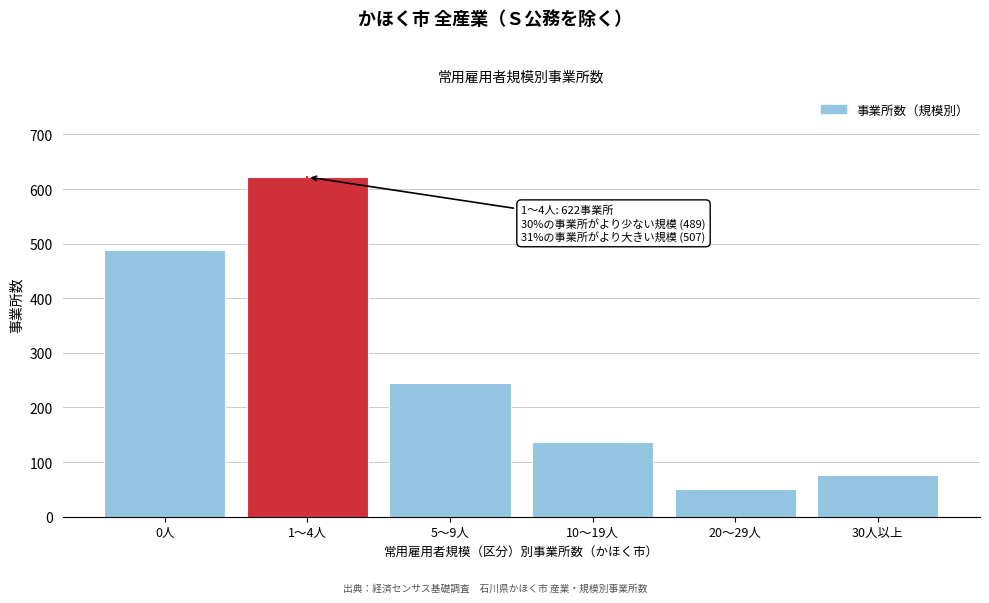

Reading right to left, list all the values displayed in this chart.

76	50	137	244	622	489